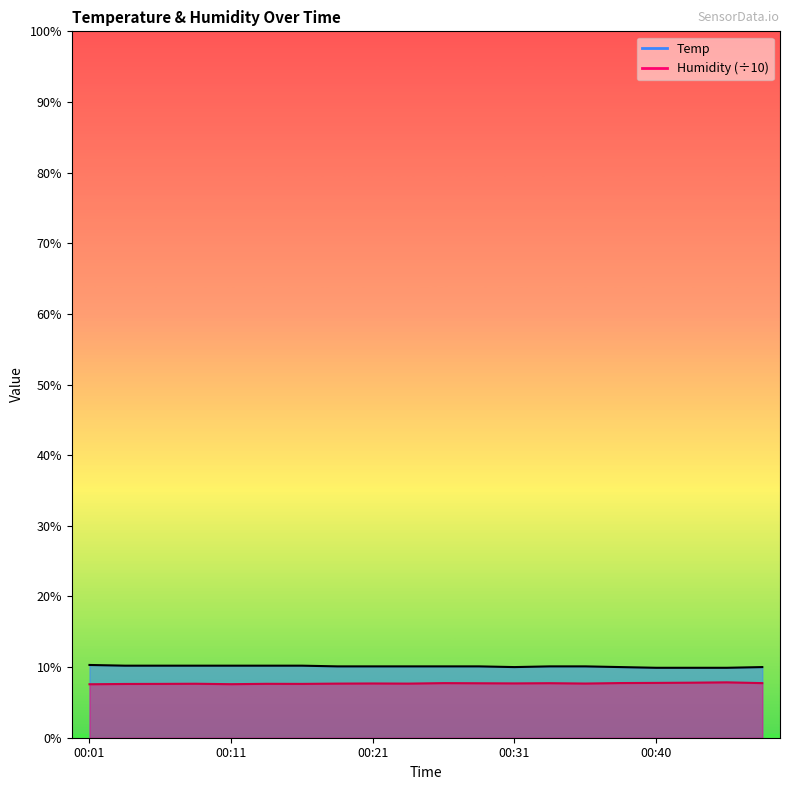

Reading left to right, what are all the values shown in this chart?

Temp: 00:01=10.3	00:04=10.2	00:06=10.2	00:09=10.2	00:11=10.2	00:14=10.2	00:16=10.2	00:18=10.1	00:21=10.1	00:23=10.1	00:26=10.1	00:28=10.1	00:31=10.0	00:33=10.1	00:35=10.1	00:38=10.0	00:40=9.9	00:43=9.9	00:45=9.9	00:48=10.0
Humidity: 00:01=7.6	00:04=7.6	00:06=7.6	00:09=7.6	00:11=7.6	00:14=7.6	00:16=7.6	00:18=7.7	00:21=7.7	00:23=7.7	00:26=7.7	00:28=7.7	00:31=7.7	00:33=7.7	00:35=7.7	00:38=7.7	00:40=7.8	00:43=7.8	00:45=7.8	00:48=7.7